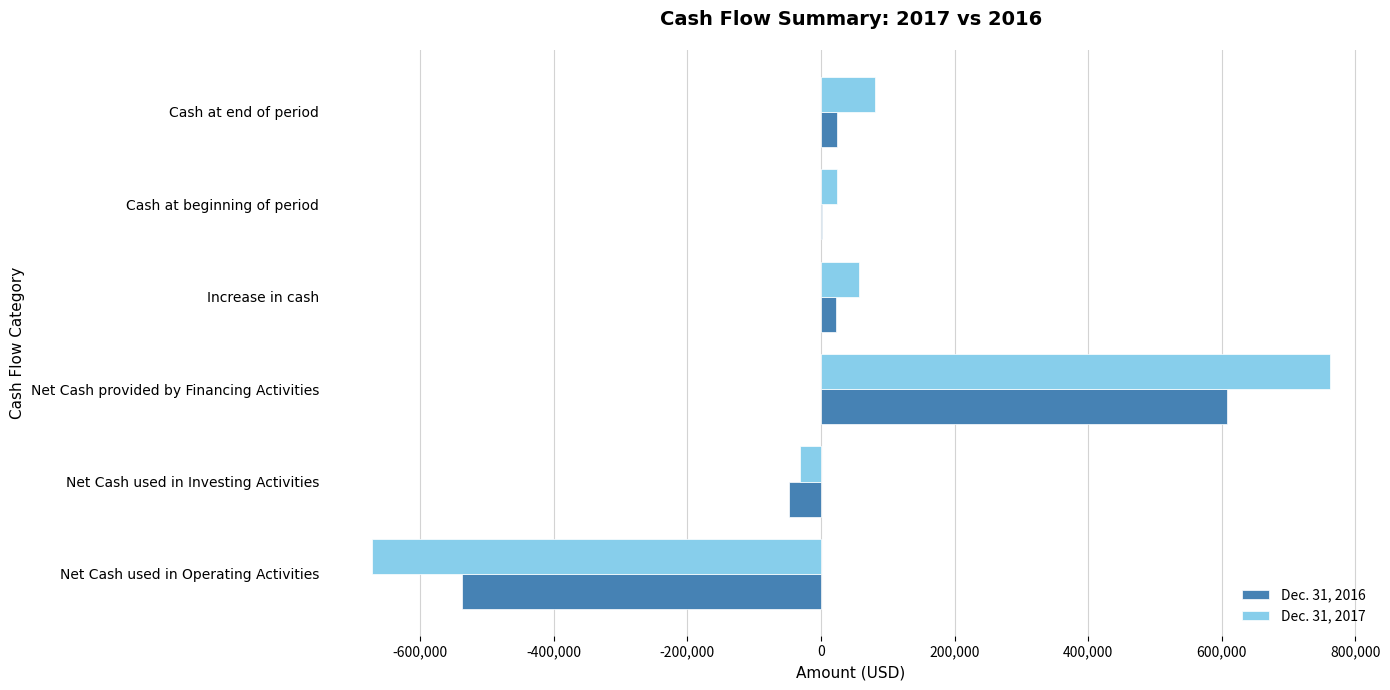

Is it true that Dec. 31, 2016 equals 607500 at Net Cash provided by Financing Activities?

True